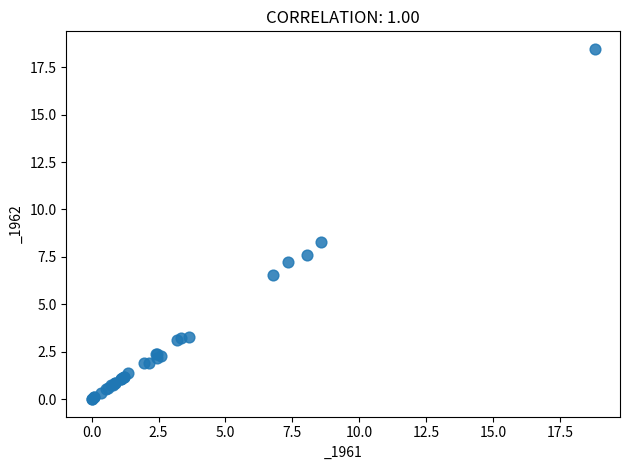

What Y value in the scatter plot is closest to 9?

8.3